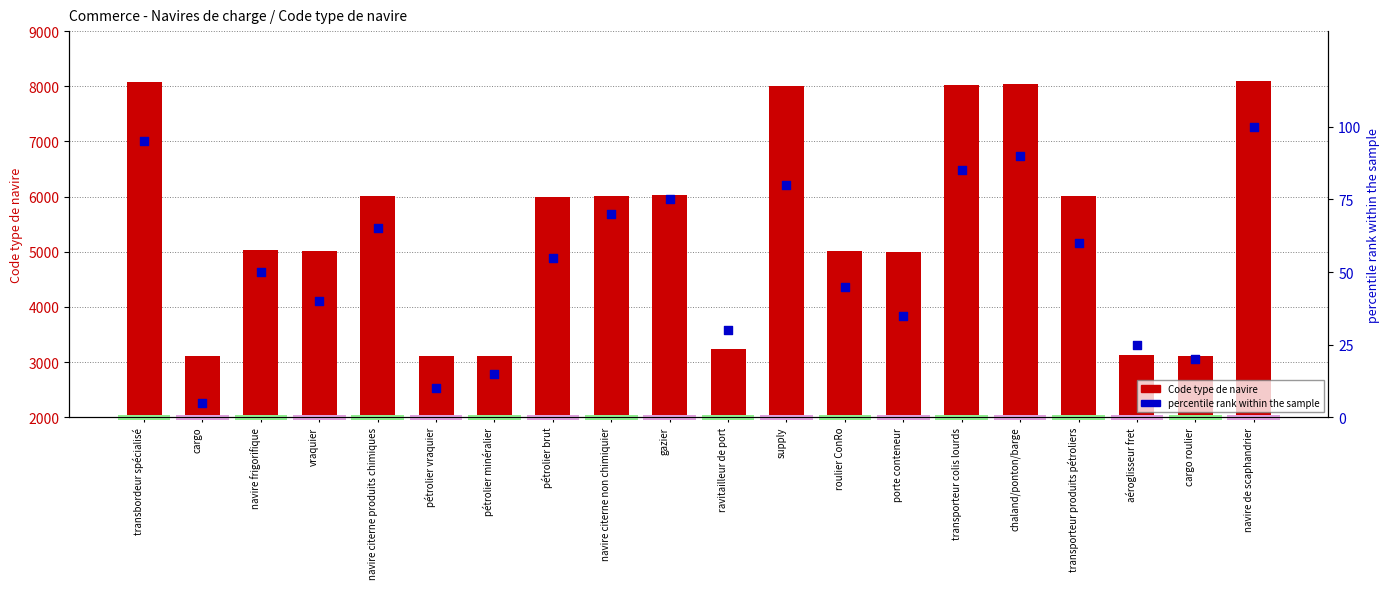

Which series has the widest spread of Y values?

Code type de navire